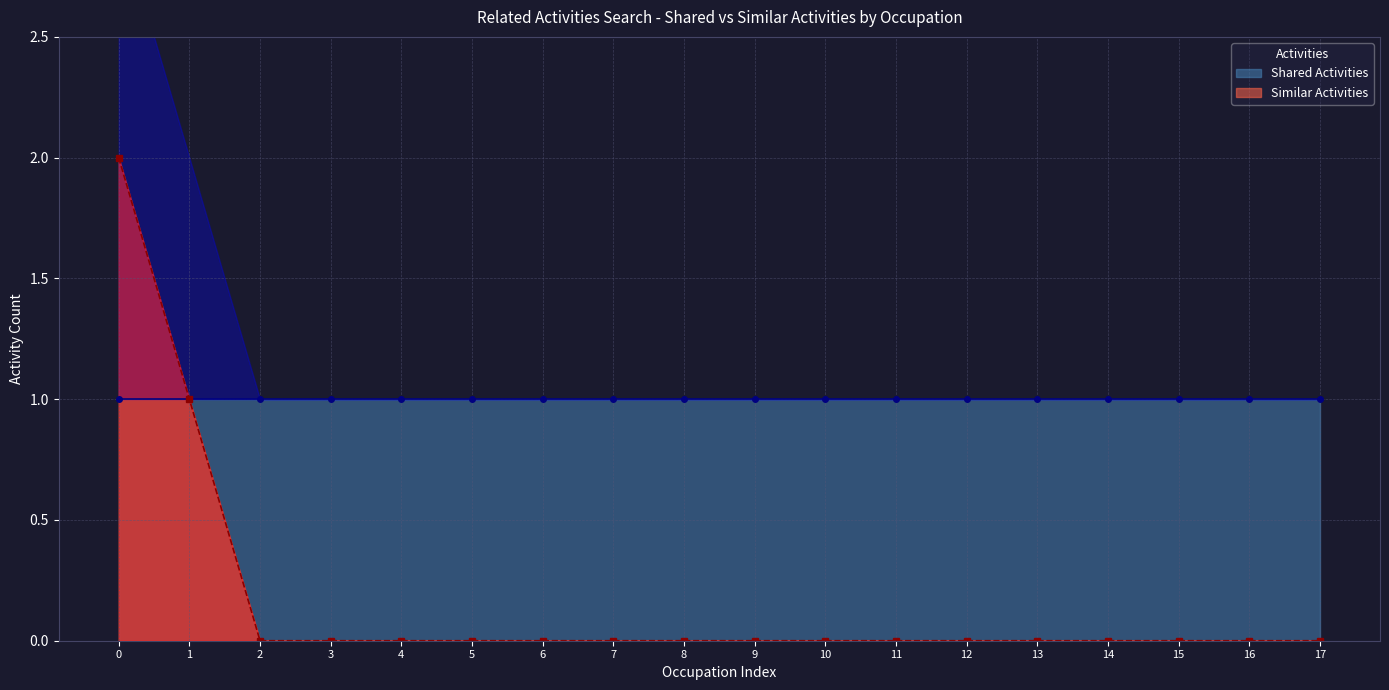

Is it true that Similar Activities equals 0 at 10?

True